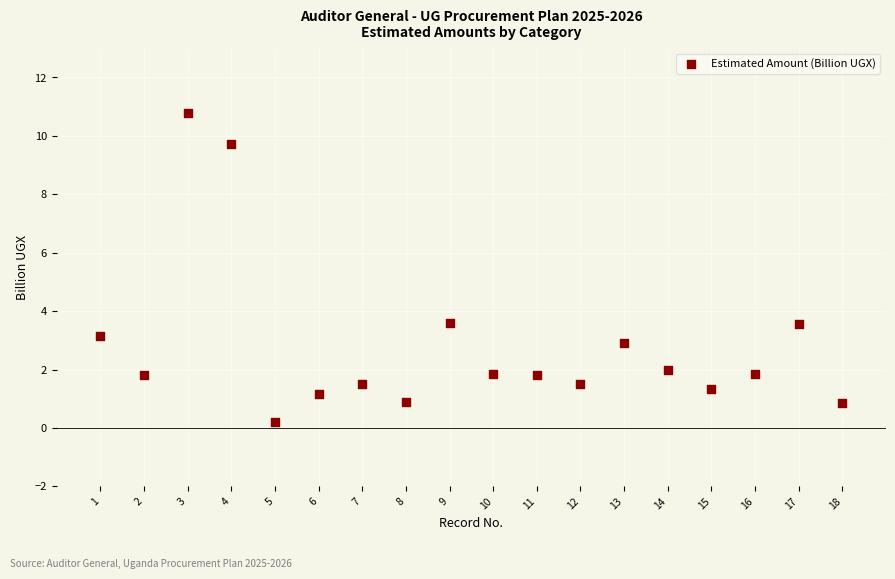

What is the range of X values (max minus min)?

17.0